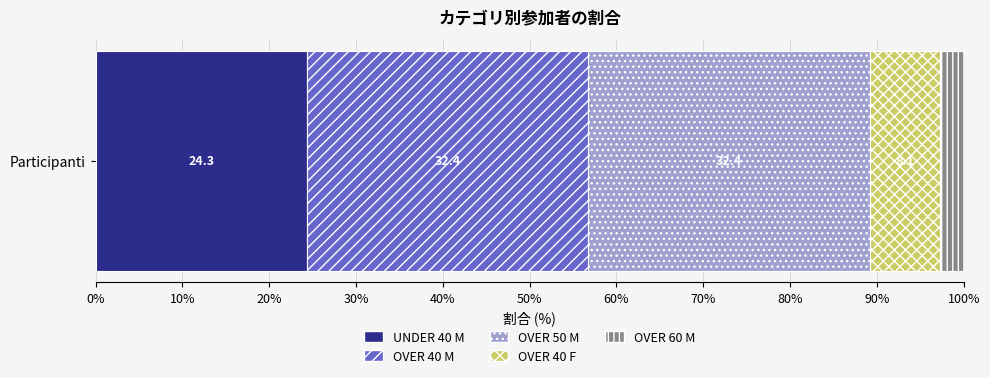

What is the lowest value of the UNDER 40 M series?

24.3